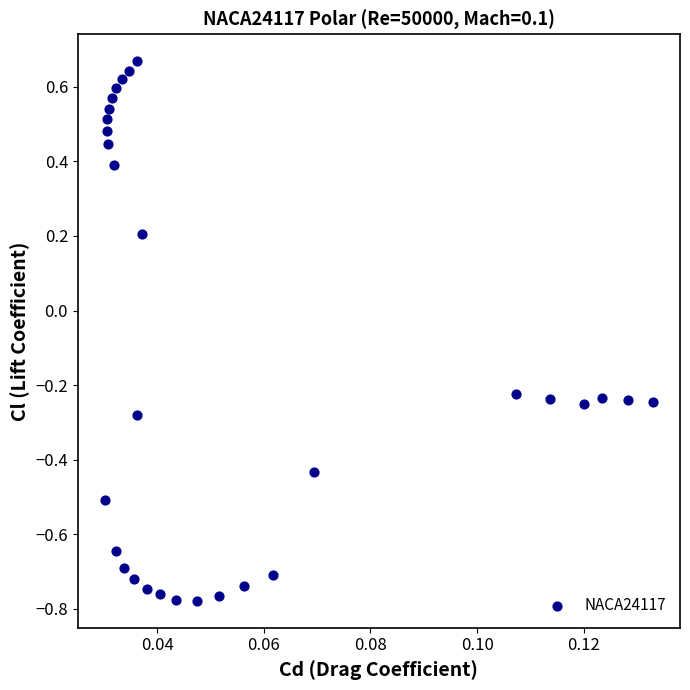

What is the range of Y values (max minus min)?

1.4